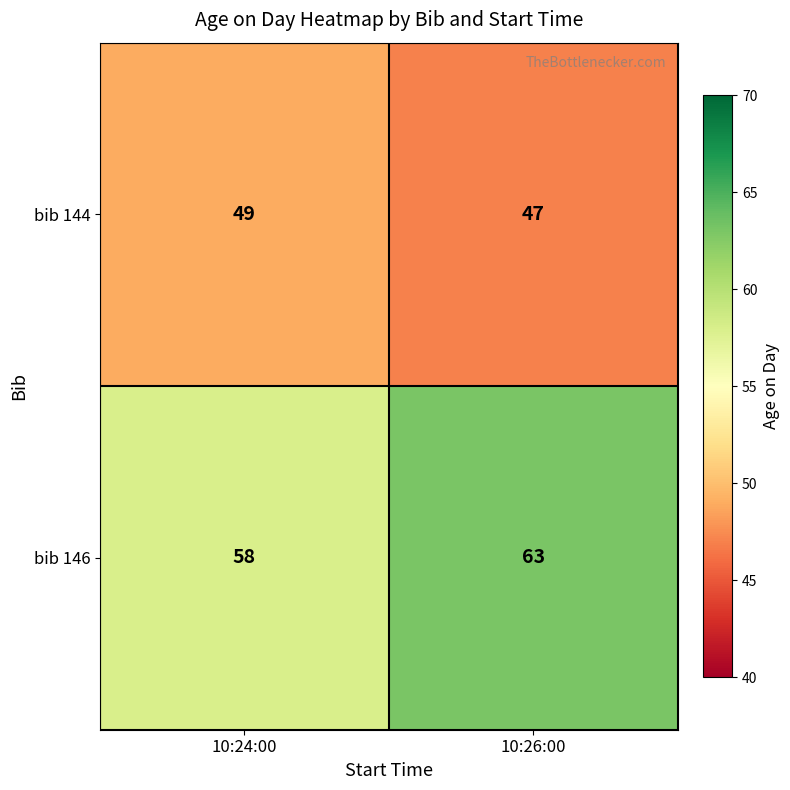

What is the sum of all bib 144 values?

96